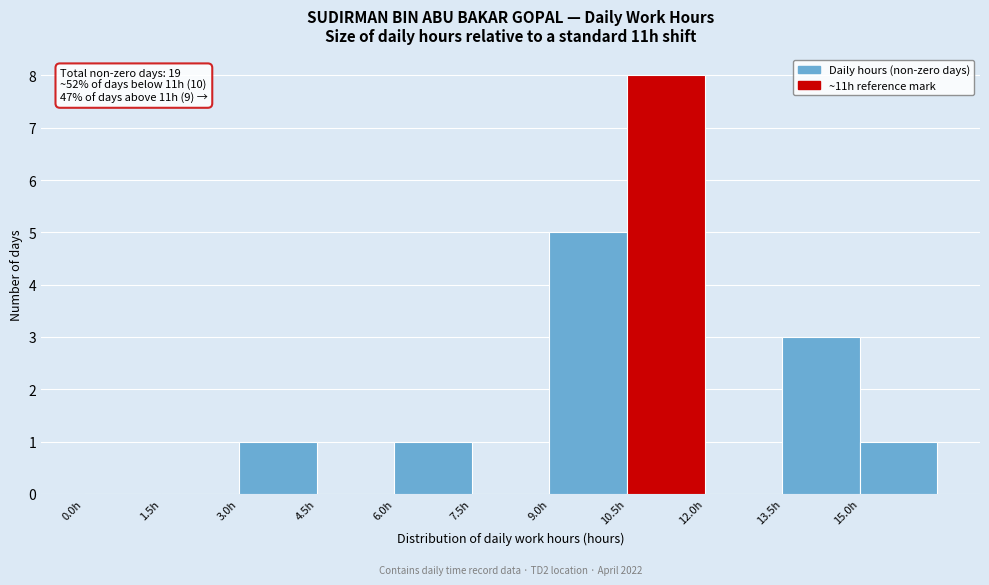

Which range on the x-axis has the tallest bar?

10.5 to 12.0